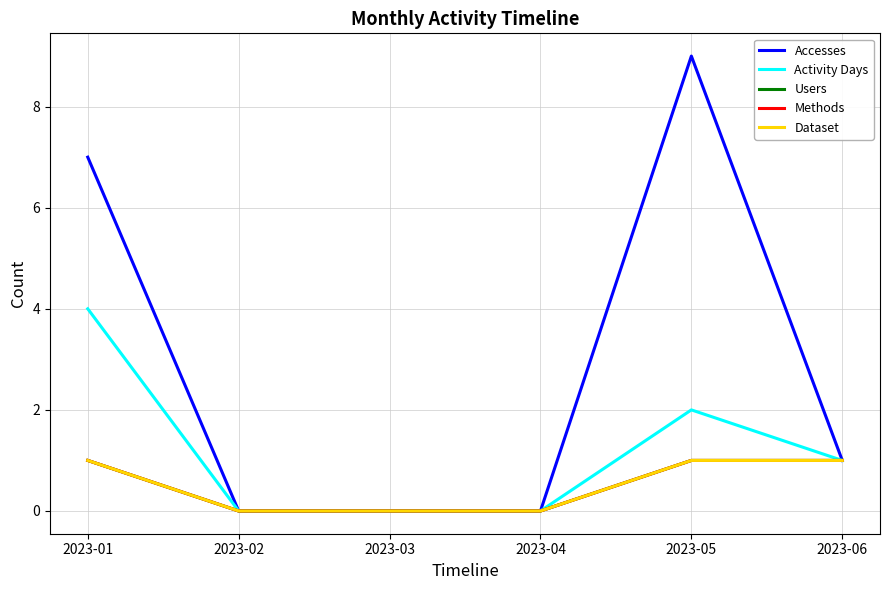

What is the sum of all Accesses values?

17